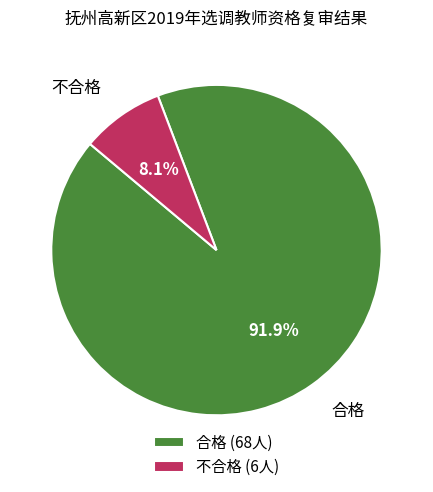

Between 不合格 and 合格, which is larger?

合格